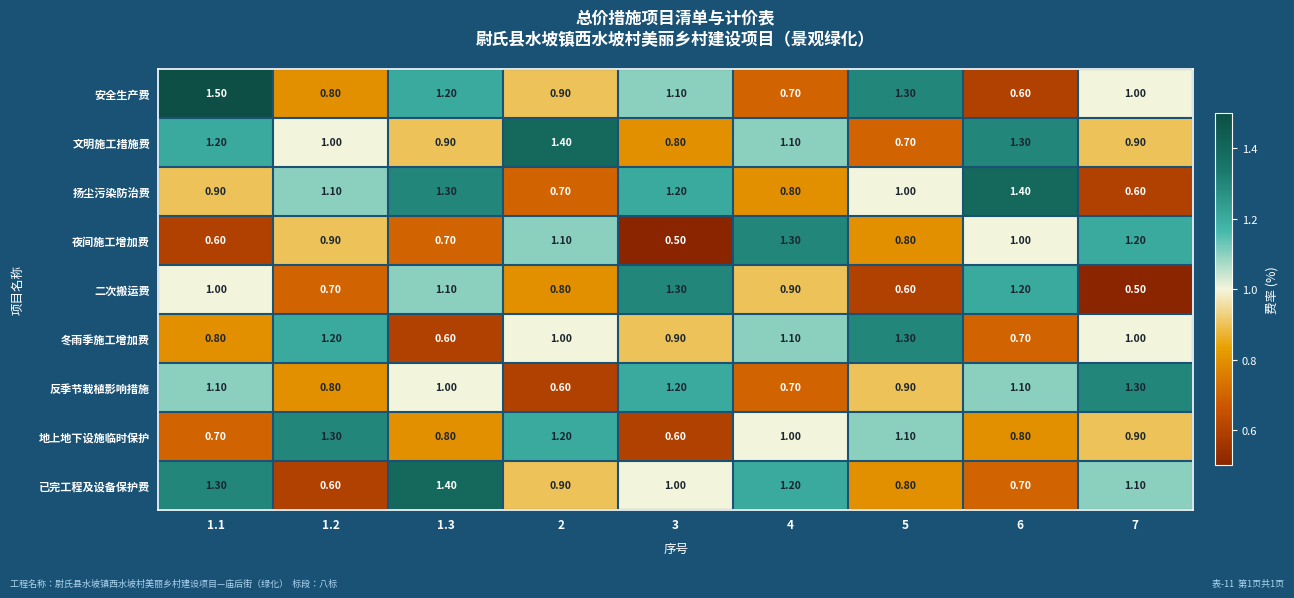

What is the sum of all 反季节栽植影响措施 values?

8.7